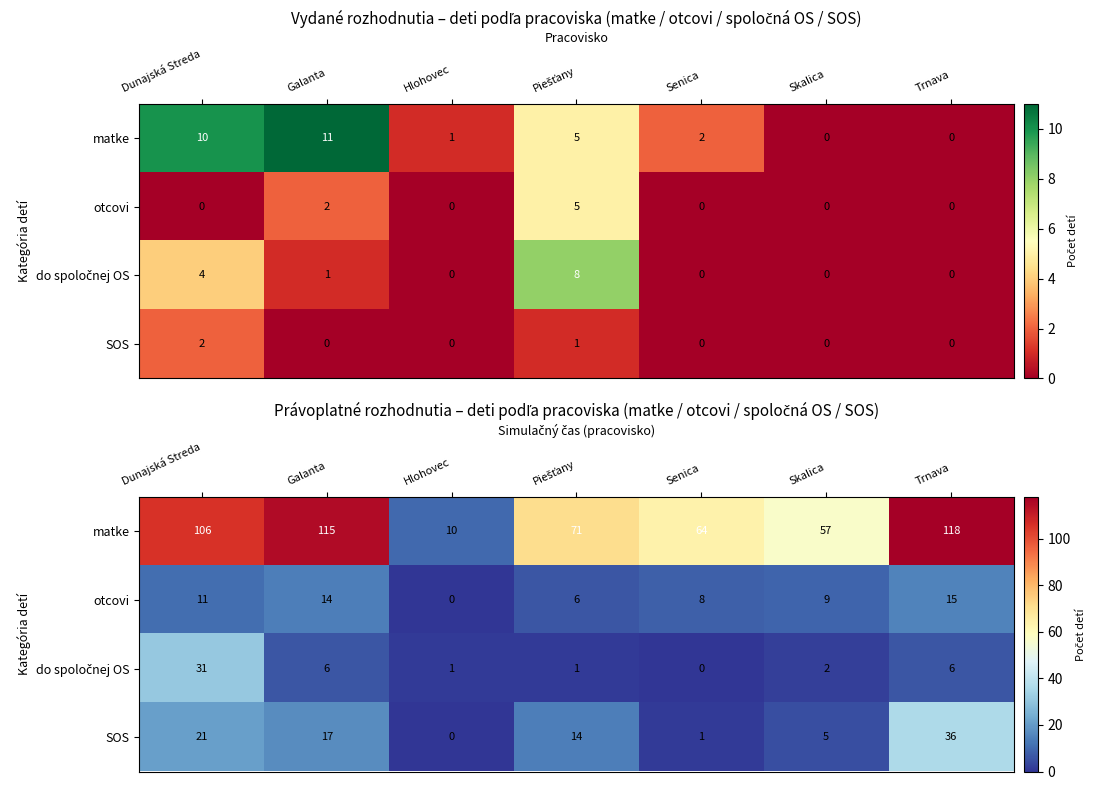

At Trnava, list the series in order from largest to smallest.

matke, SOS, otcovi, do spoločnej OS